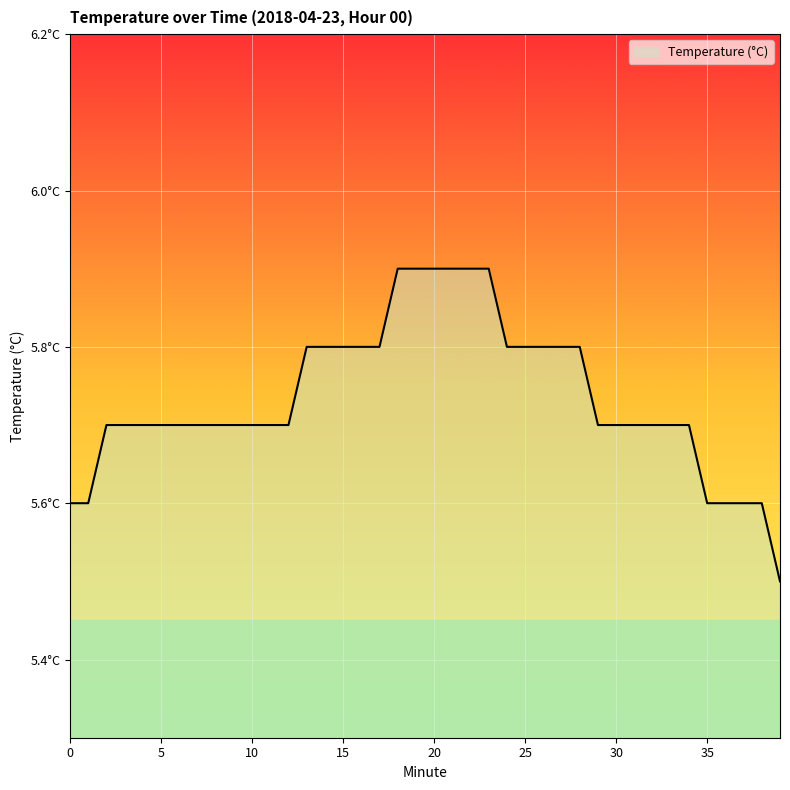

What is the greatest value displayed?

5.9